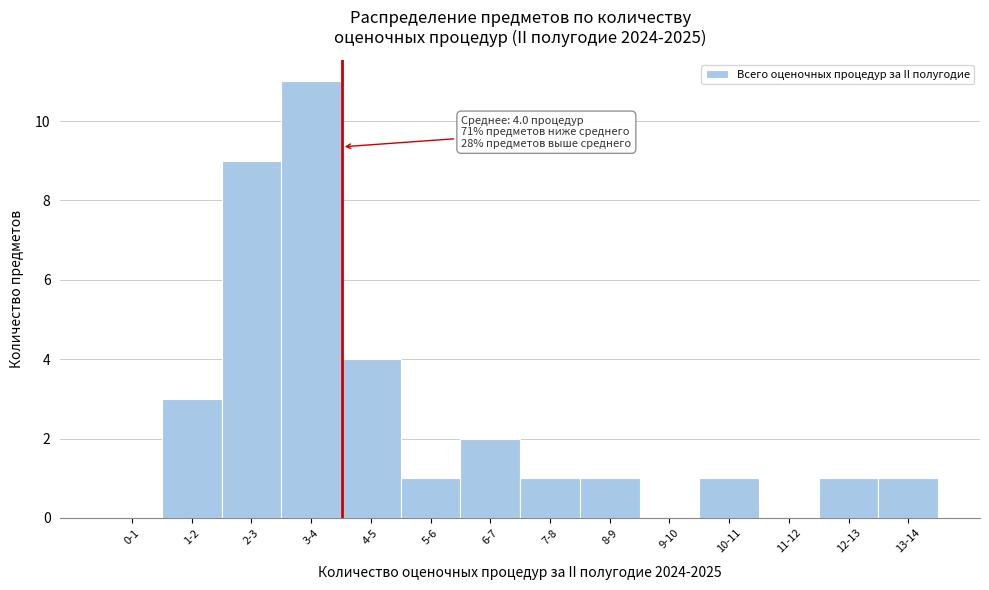

Reading left to right, transcribe all the data shown in this chart.

0-1=0	1-2=3	2-3=9	3-4=11	4-5=4	5-6=1	6-7=2	7-8=1	8-9=1	9-10=0	10-11=1	11-12=0	12-13=1	13-14=1